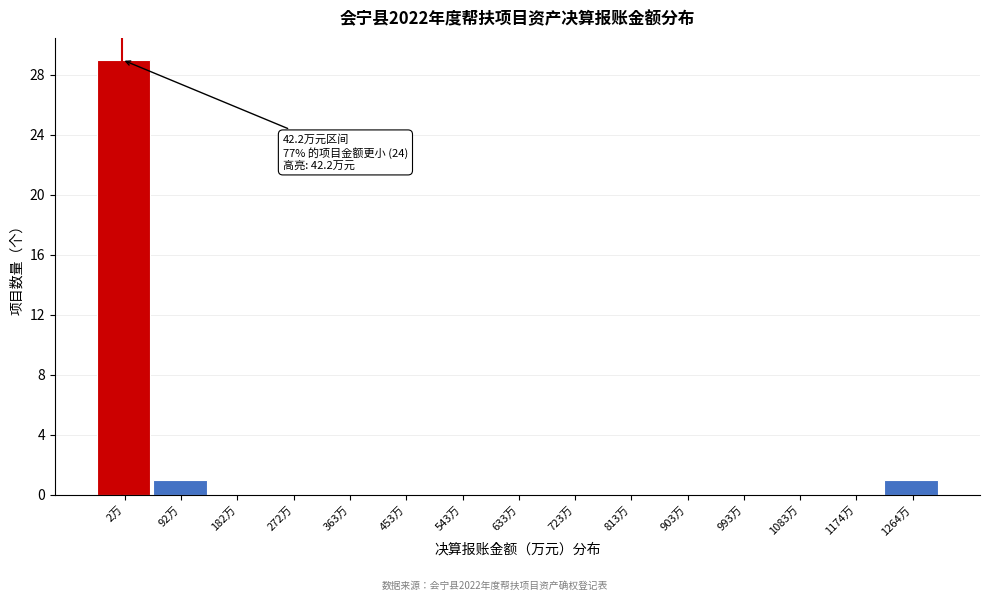

Reading left to right, list all the values displayed in this chart.

2万=29	92万=1	182万=0	272万=0	363万=0	453万=0	543万=0	633万=0	723万=0	813万=0	903万=0	993万=0	1083万=0	1174万=0	1264万=1